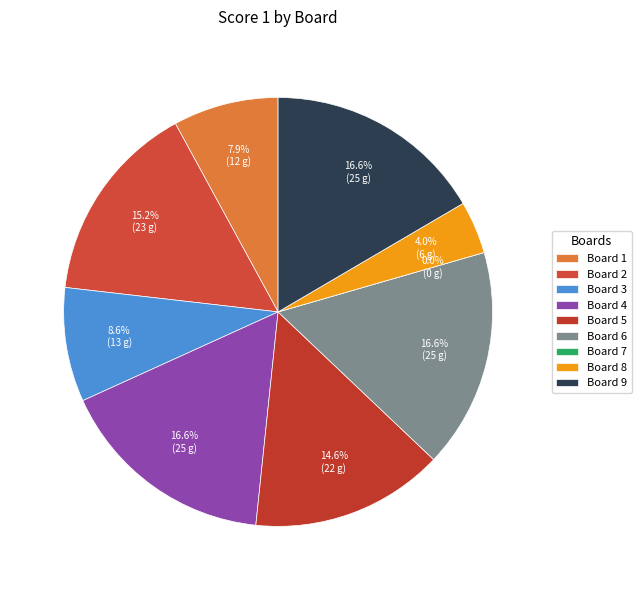

To the nearest percent, what is the combined percentage of 4 and 3?

25%